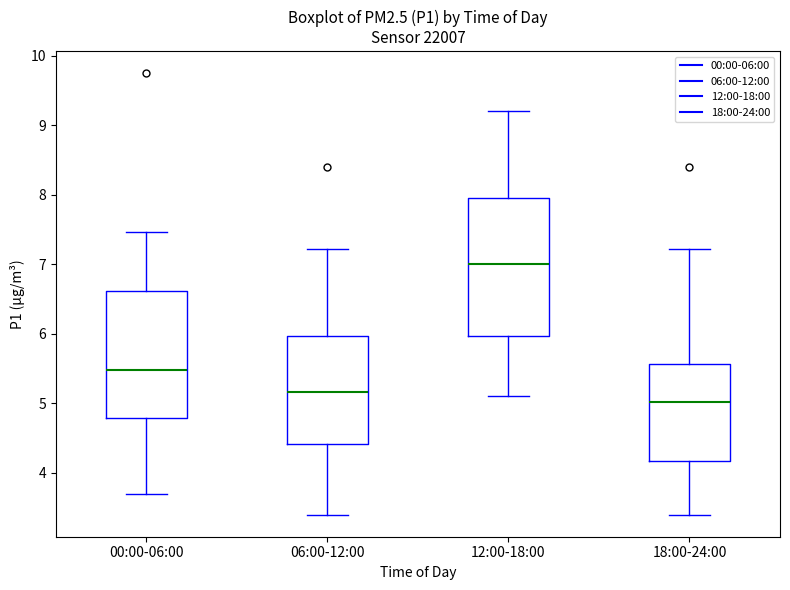

Where does the median line of the box for 18:00-24:00 sit on the y-axis? The values are not printed on the chart, so give them approximately, as read against the axis.

5.0